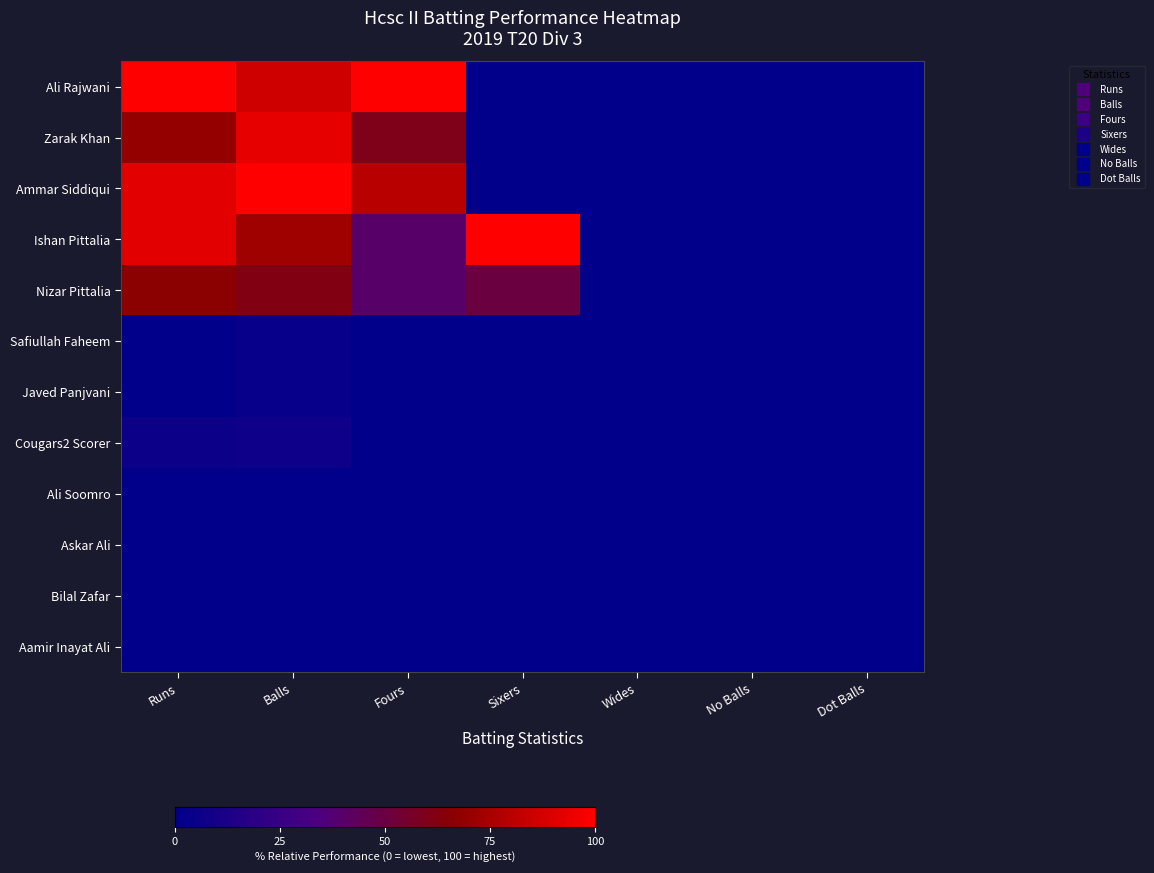

How many distinct data groups are displayed?

12